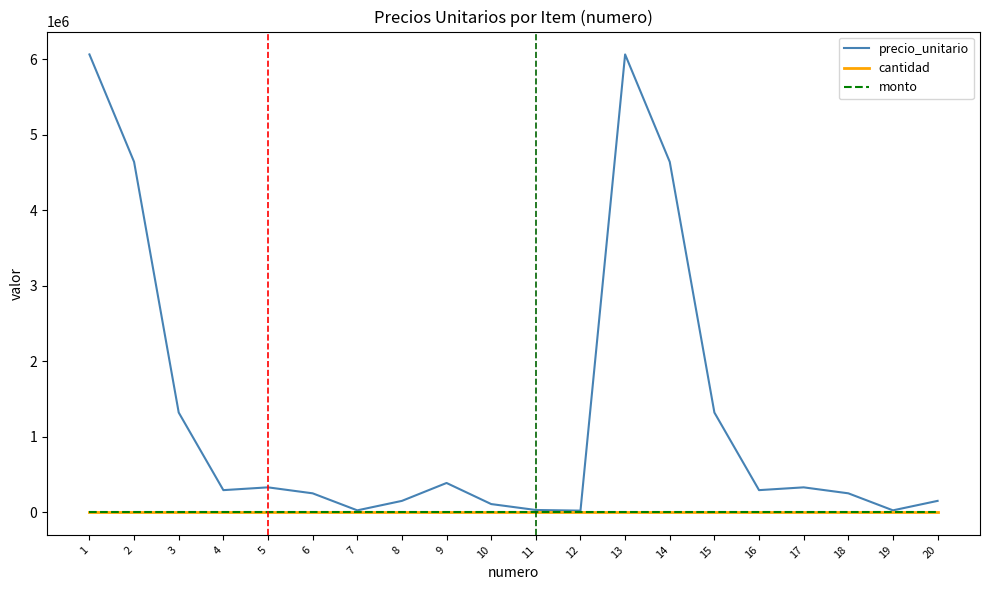

True or false: monto and precio_unitario cross at least once.

False